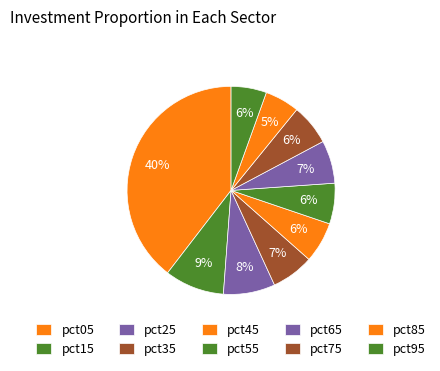

What percentage is the pct15 slice, to the nearest percent?

9%